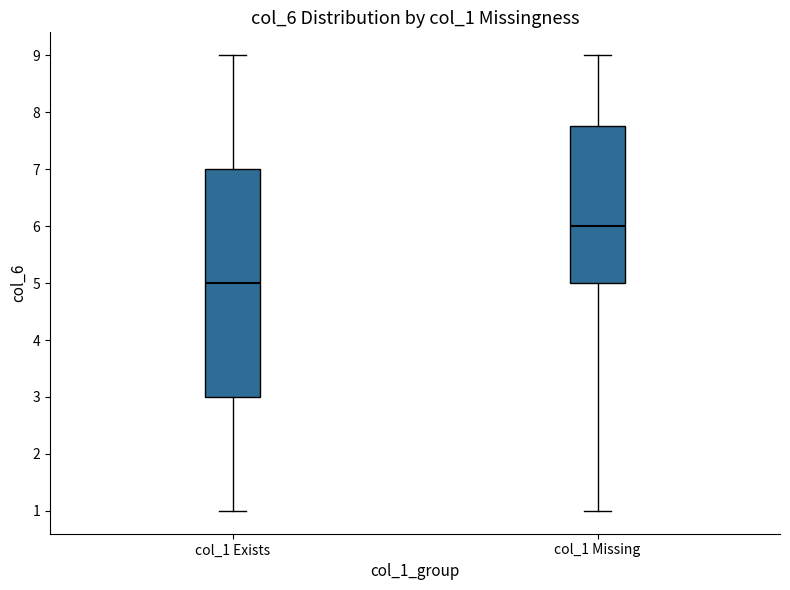

Which box's median line is the lowest?

col_1 Exists